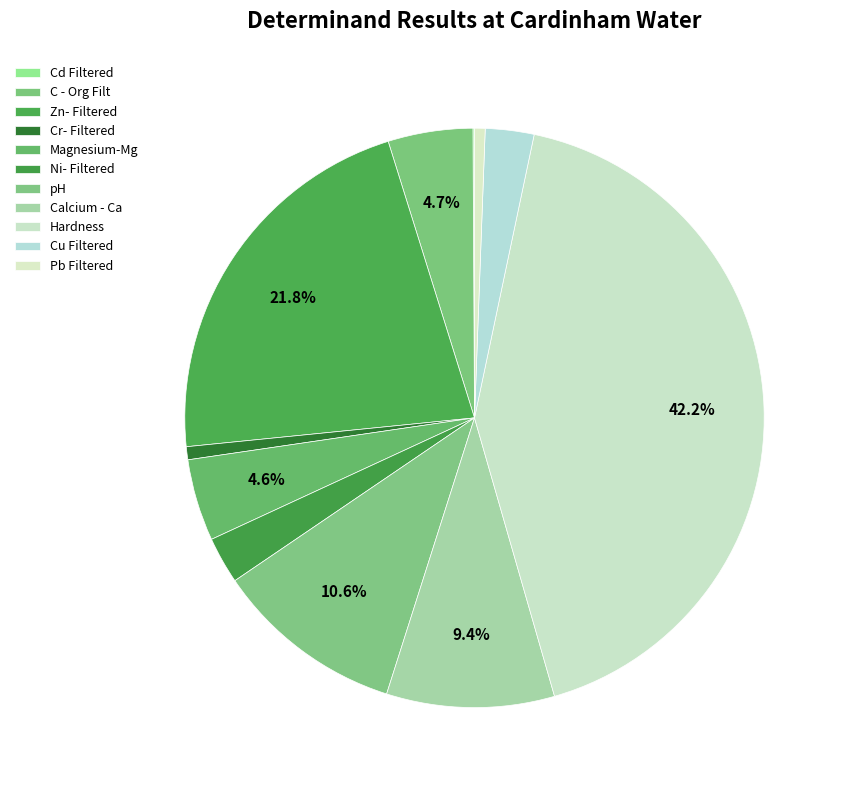

Does pH account for over 50% of the chart?

No